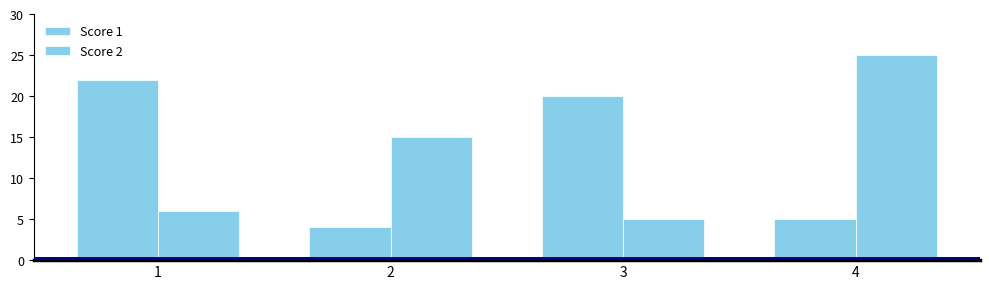

How many groups of bars are there?

4